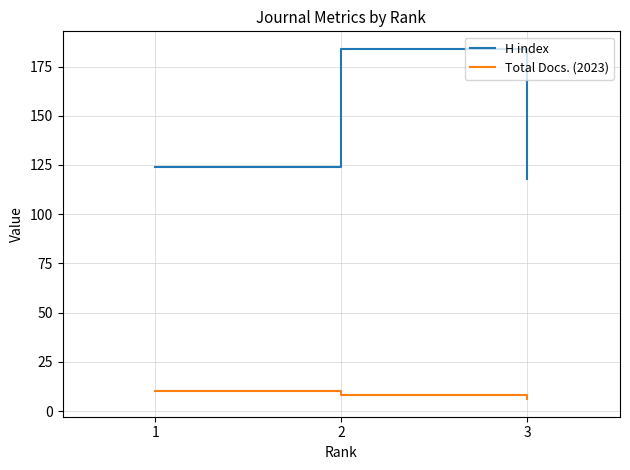

At 1, list the series in order from largest to smallest.

H index, Total Docs. (2023)